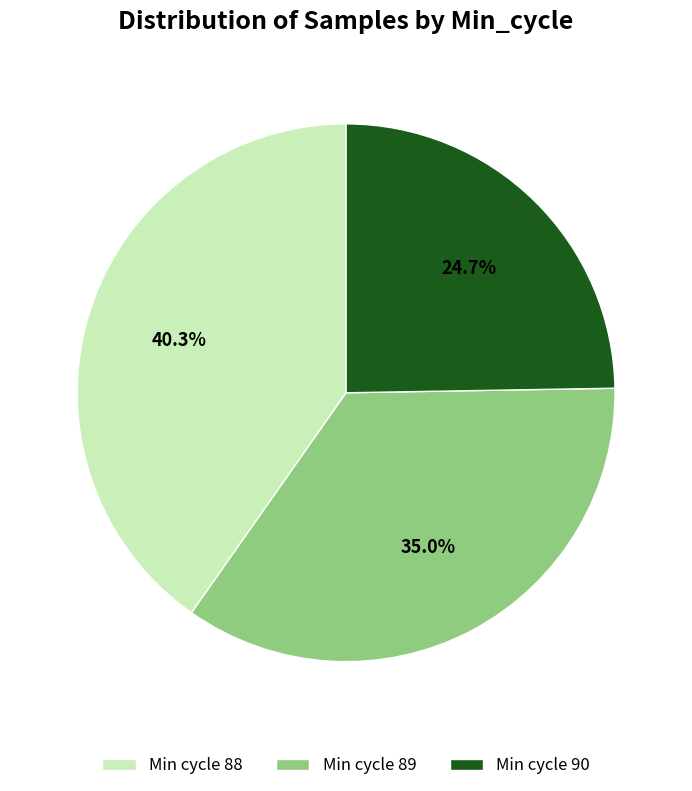

How many segments does this pie chart have?

3